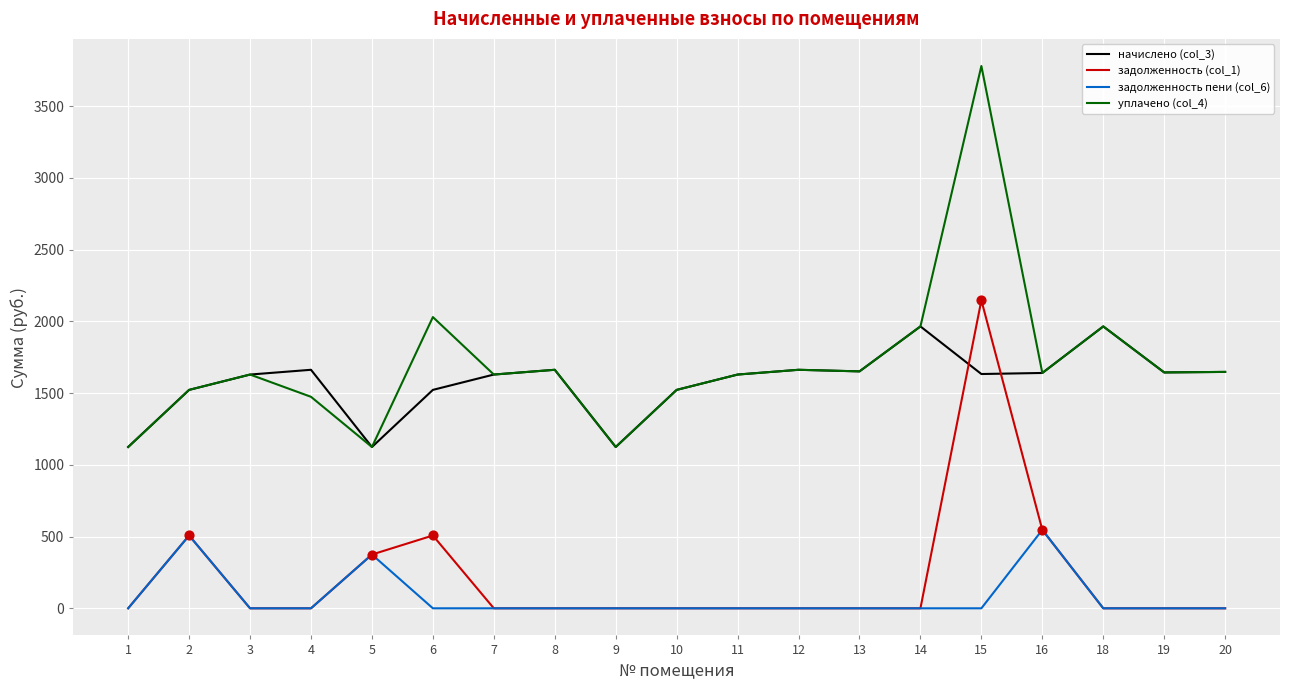

At how many categories does at least one series exceed 3705?

1